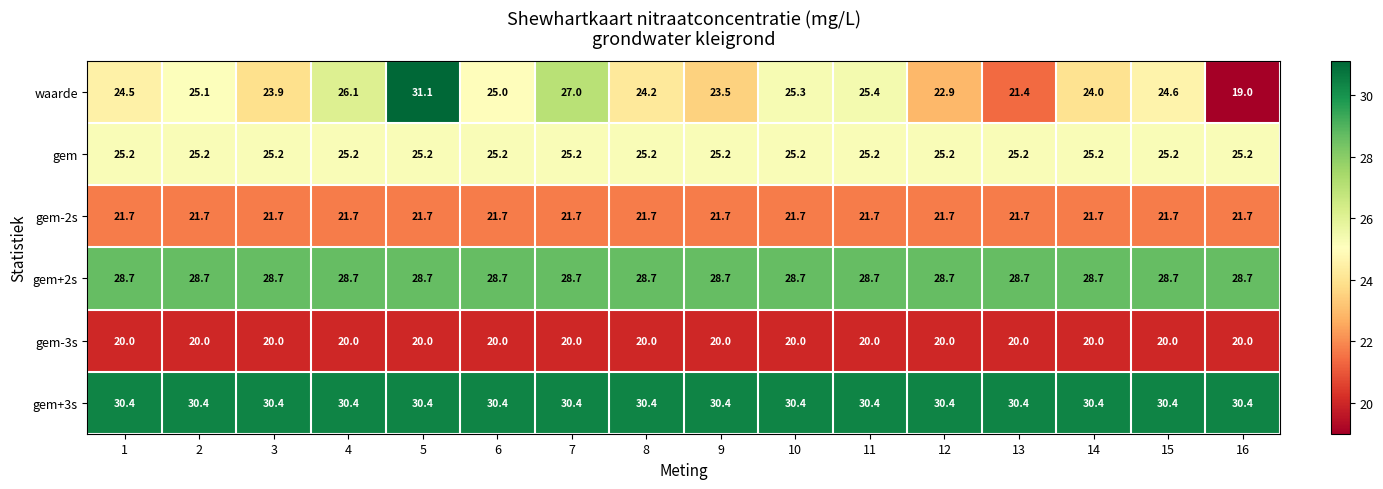

Which series has the largest range (max minus min)?

waarde